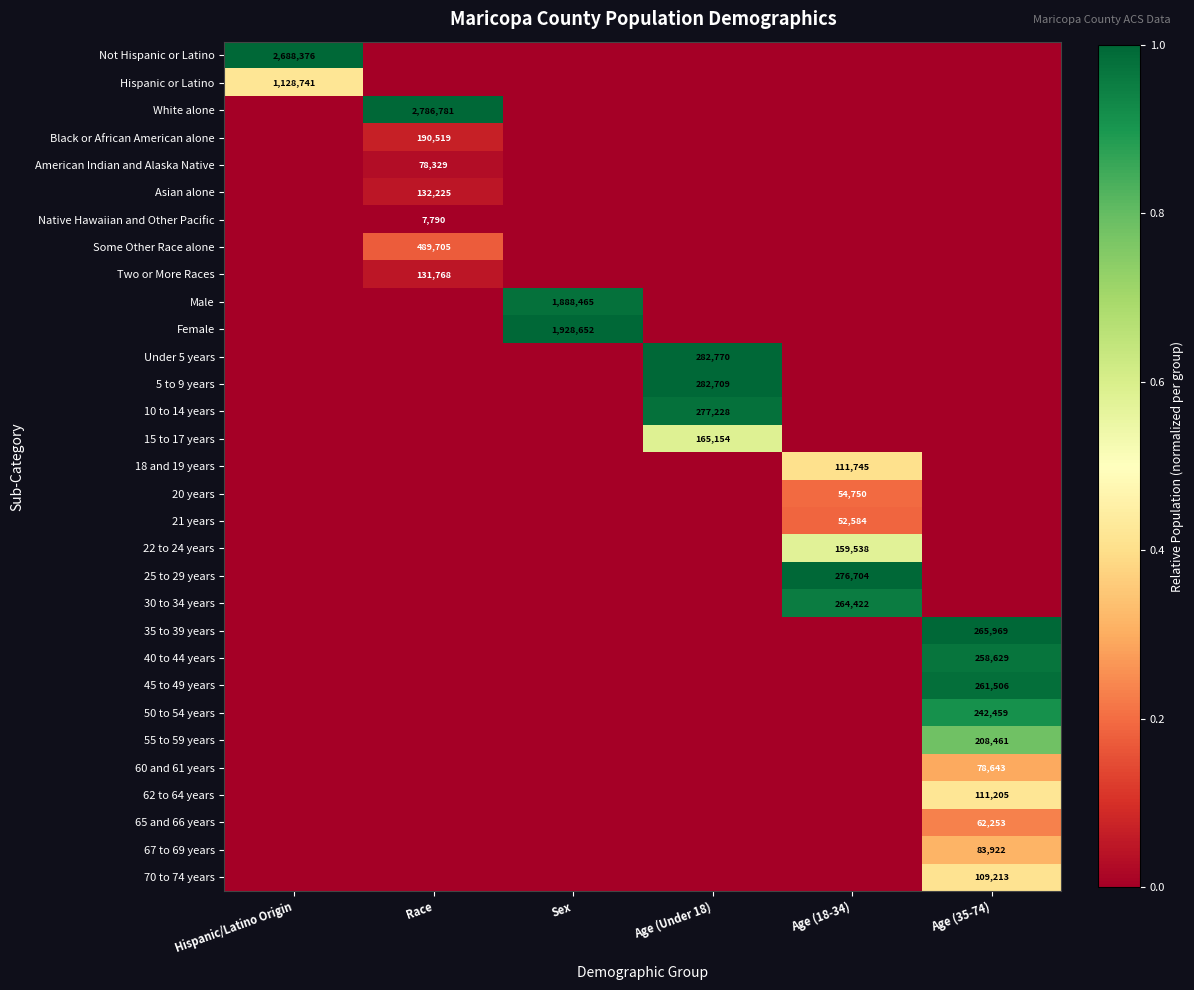

What is the difference between the highest and lowest values at Age (Under 18)?

1.0